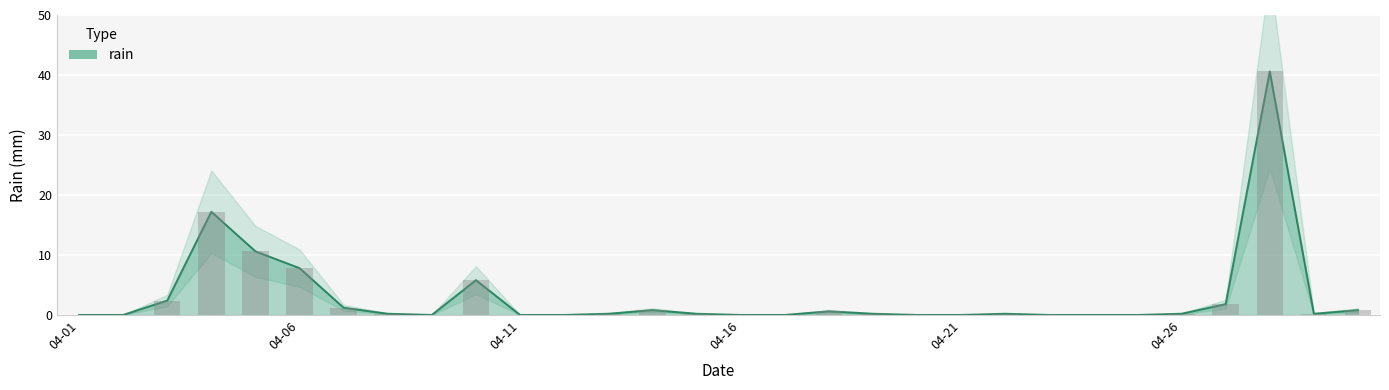

Does the chart contain stacked bars?

No